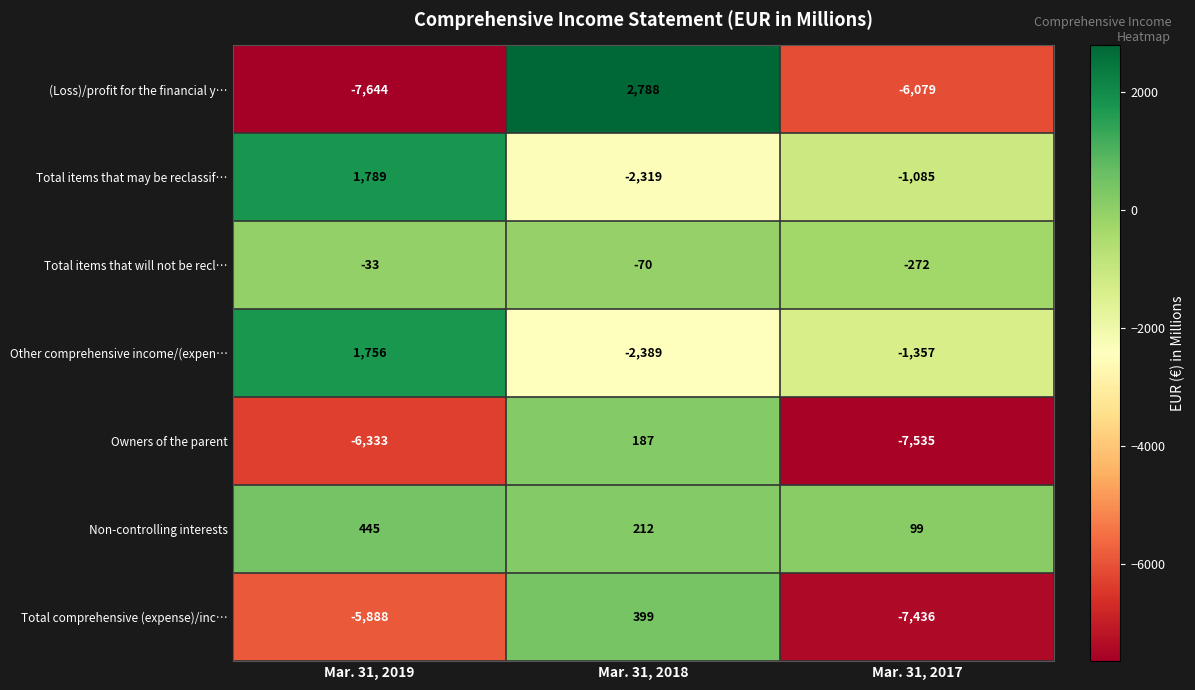

Reading right to left, transcribe all the data shown in this chart.

(Loss)/profit for the financial y…: Mar. 31, 2017=-6079	Mar. 31, 2018=2788	Mar. 31, 2019=-7644
Total items that may be reclassif…: Mar. 31, 2017=-1085	Mar. 31, 2018=-2319	Mar. 31, 2019=1789
Total items that will not be recl…: Mar. 31, 2017=-272	Mar. 31, 2018=-70	Mar. 31, 2019=-33
Other comprehensive income/(expen…: Mar. 31, 2017=-1357	Mar. 31, 2018=-2389	Mar. 31, 2019=1756
Owners of the parent: Mar. 31, 2017=-7535	Mar. 31, 2018=187	Mar. 31, 2019=-6333
Non-controlling interests: Mar. 31, 2017=99	Mar. 31, 2018=212	Mar. 31, 2019=445
Total comprehensive (expense)/inc…: Mar. 31, 2017=-7436	Mar. 31, 2018=399	Mar. 31, 2019=-5888